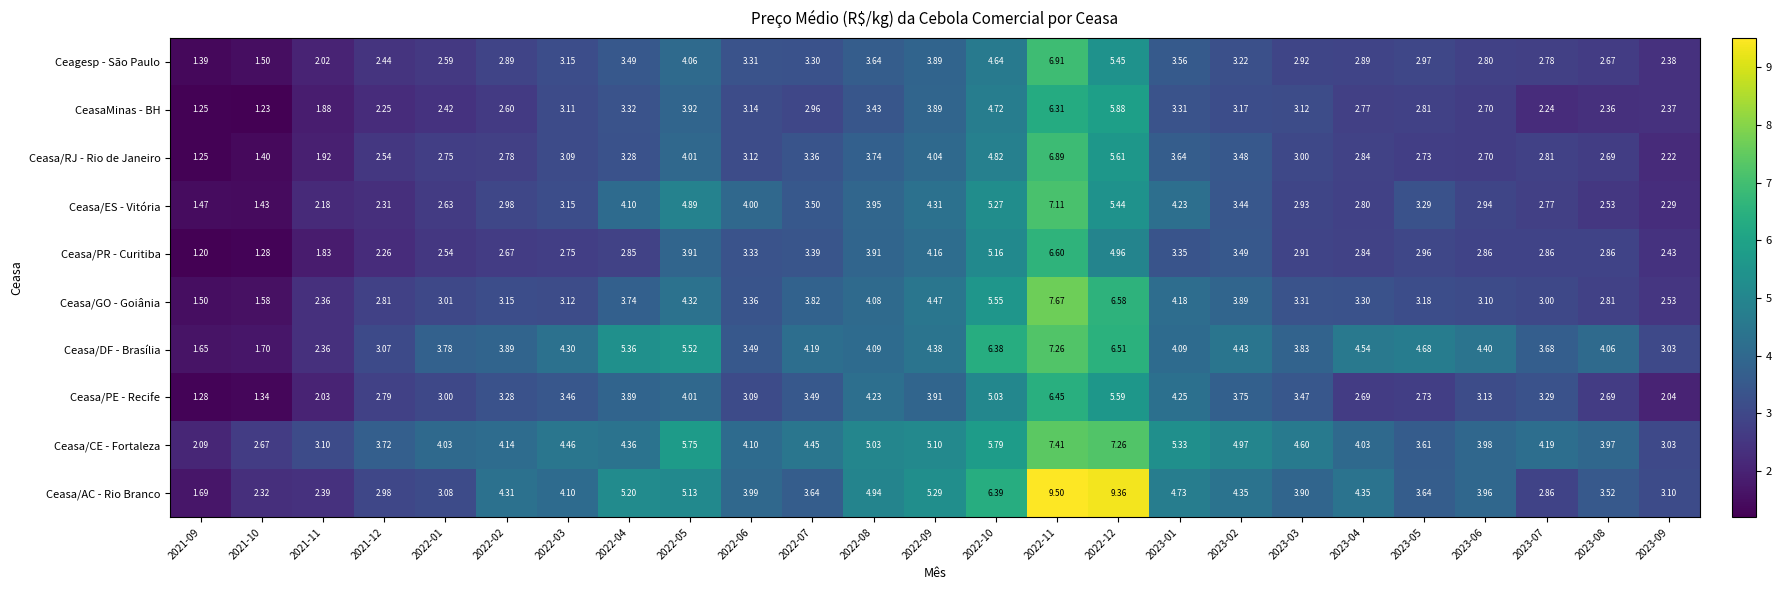

Which series has the largest total across all categories?

Ceasa/CE - Fortaleza